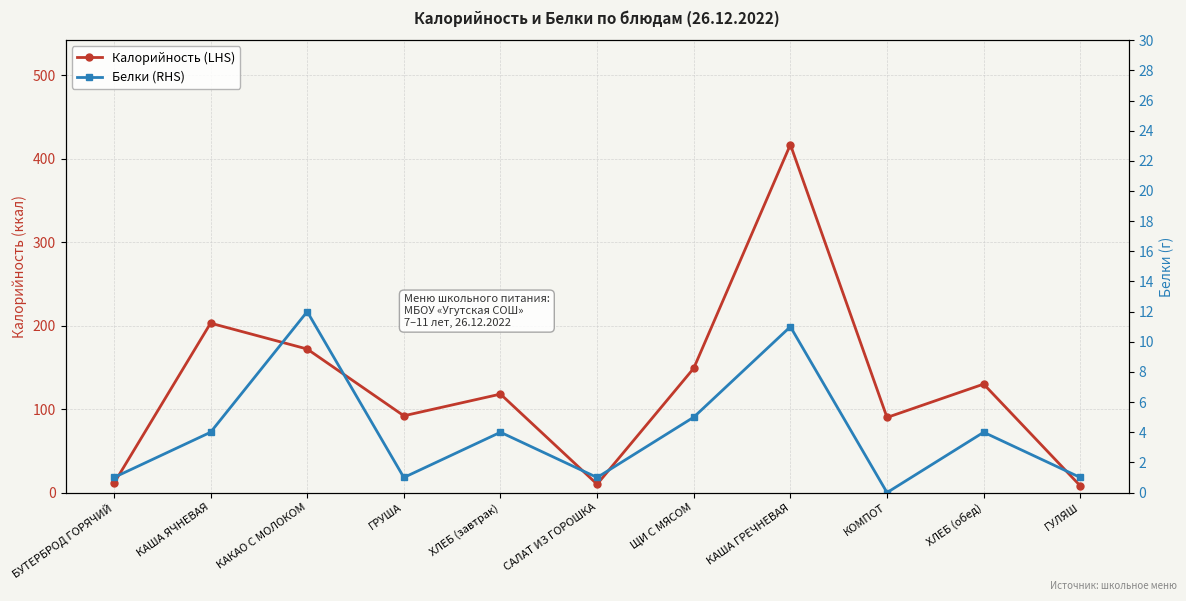

Where is the first local minimum for Белки (RHS)?

ГРУША